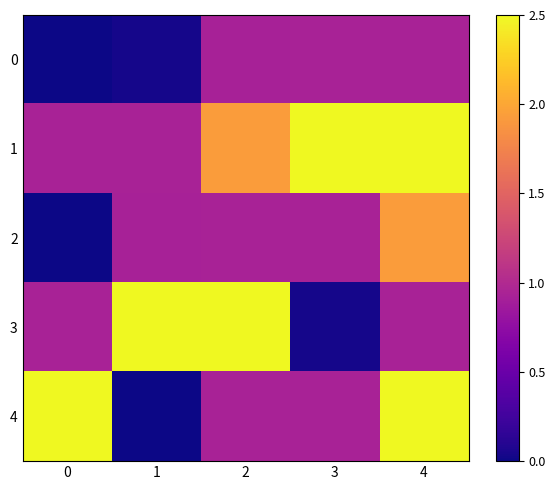

At which category is the sum across all series the highest?

4